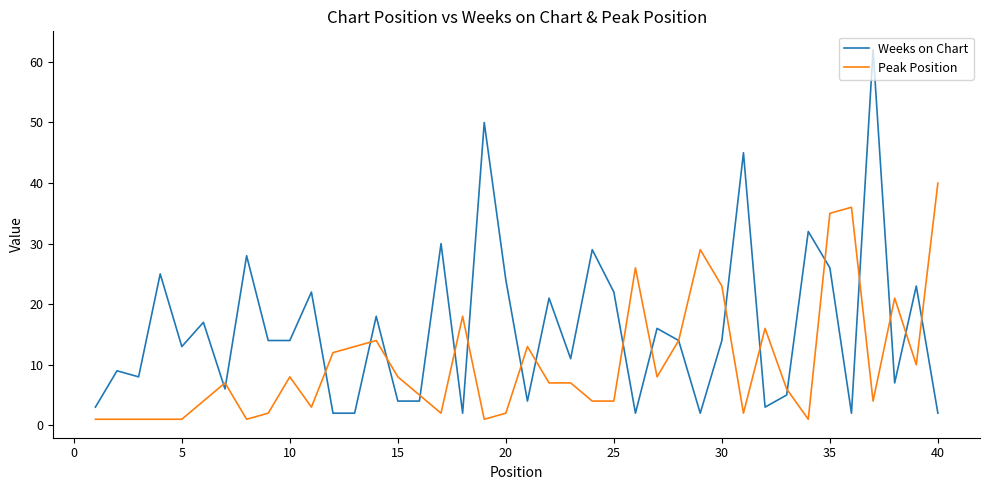

List the series in order of their peak value, highest first.

Weeks on Chart, Peak Position